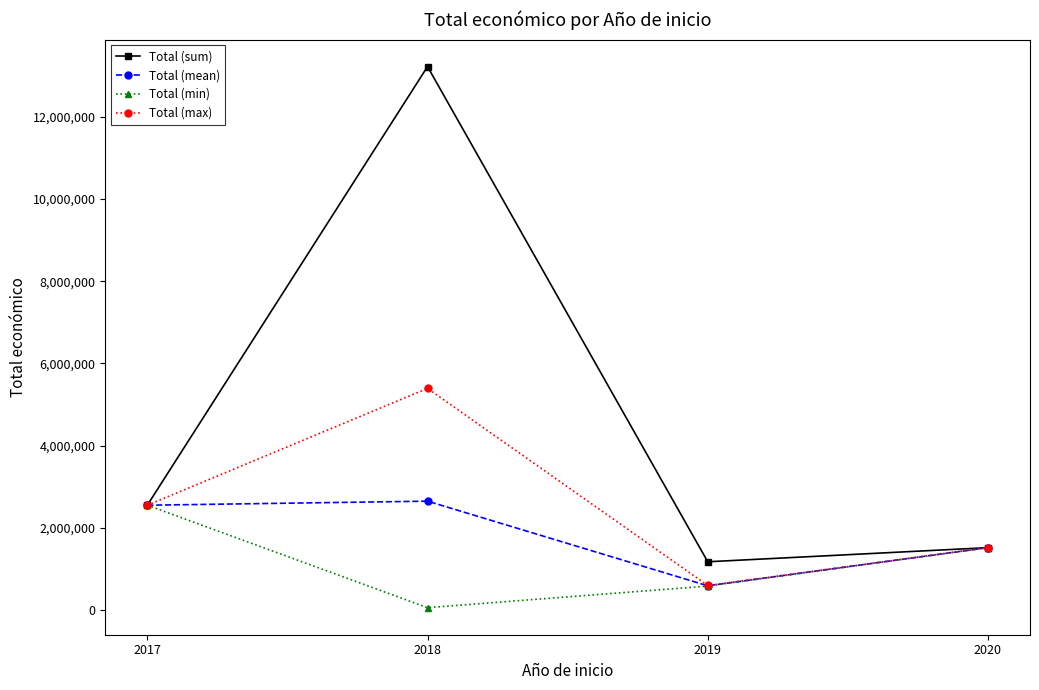

What is the minimum value shown in the chart?

52055.0